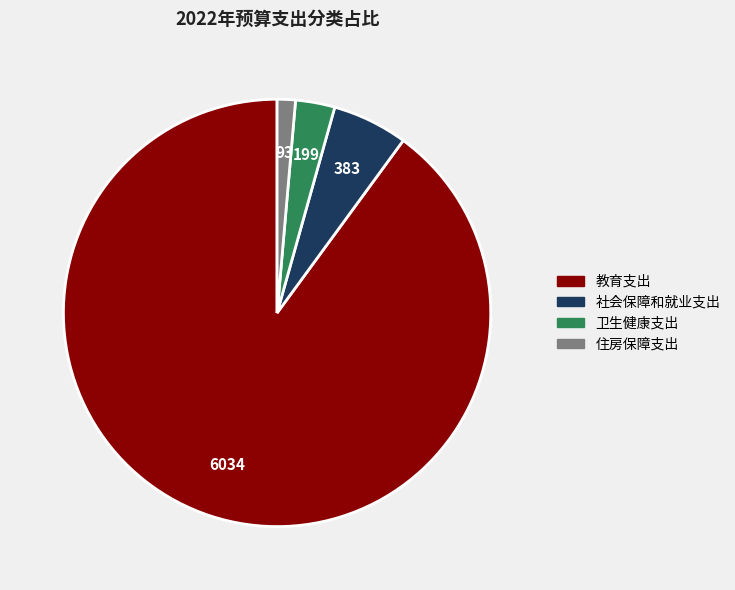

Does 住房保障支出 represent more than half of the total?

No